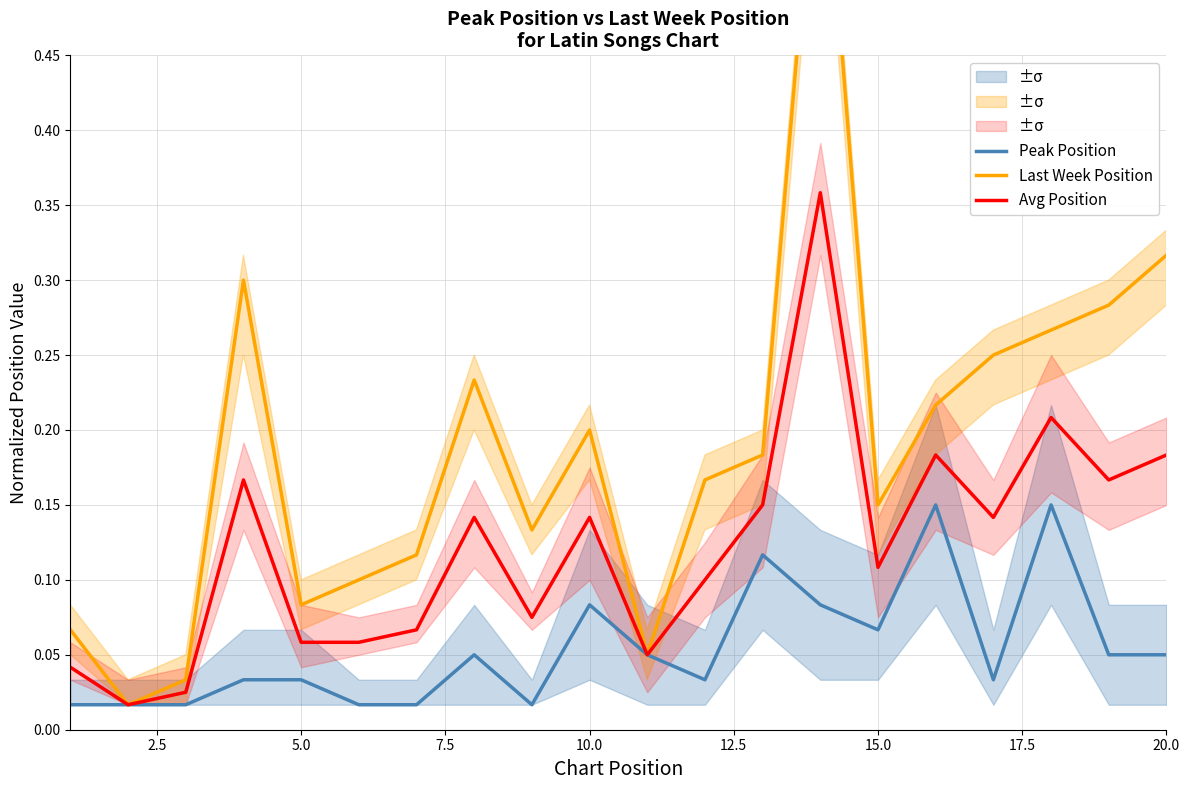

True or false: Last Week Position and Avg Position intersect in this chart.

False